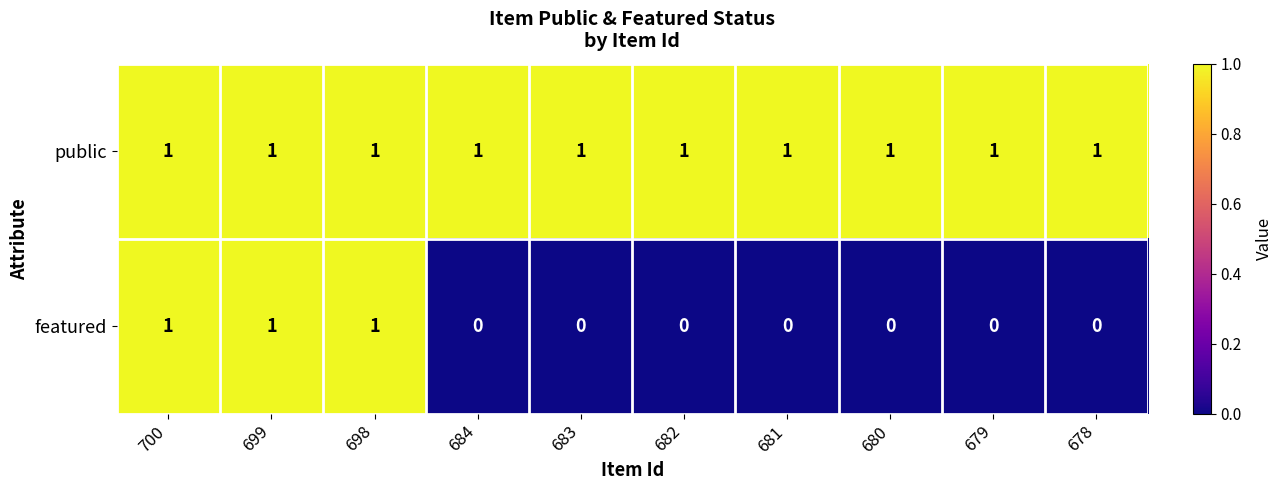

Rank the series by their average value, from lowest to highest.

featured, public